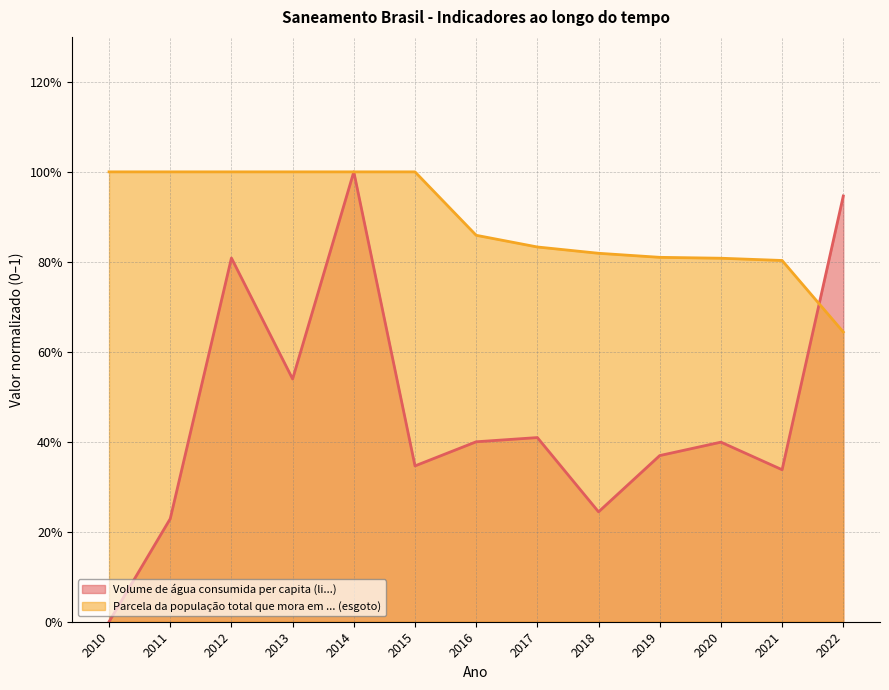

What is the sum of the Volume de água consumida per capita (li...) values at 2019 and 2014?

1.4